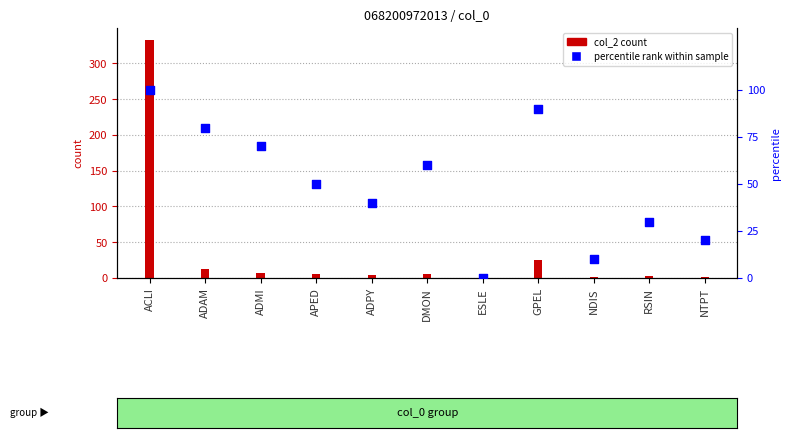

At which category is the sum across all series the highest?

ACLI